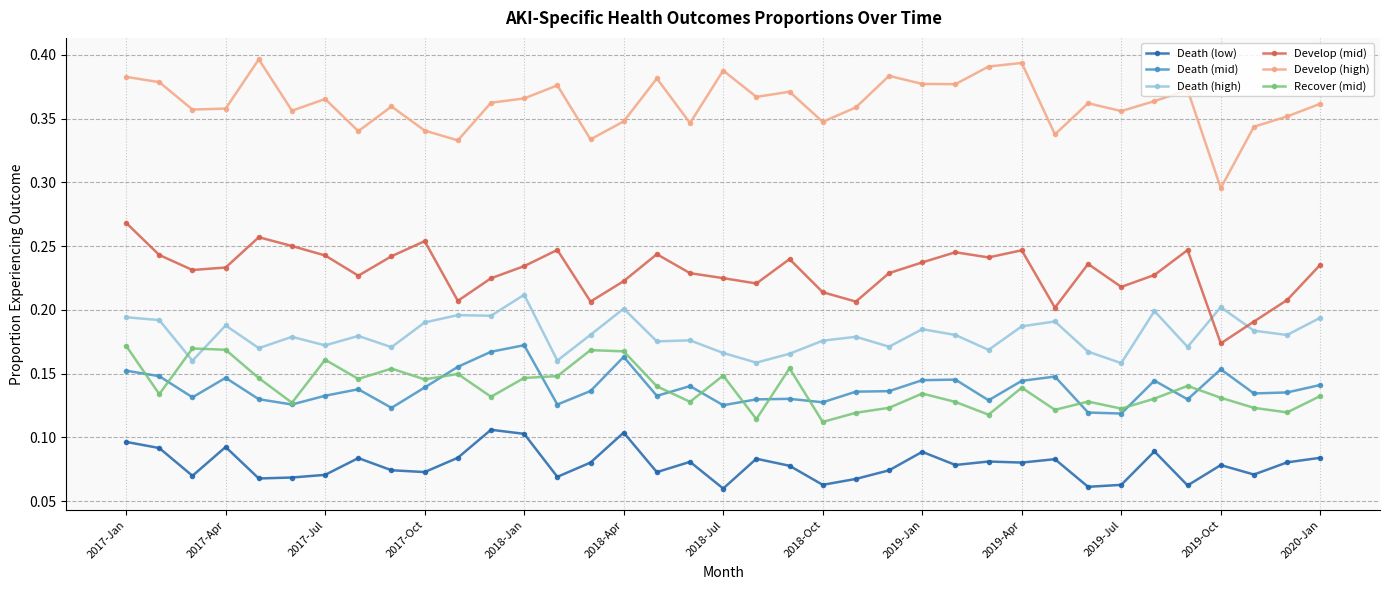

True or false: Recover (mid) has more than 1 interior local peaks.

True